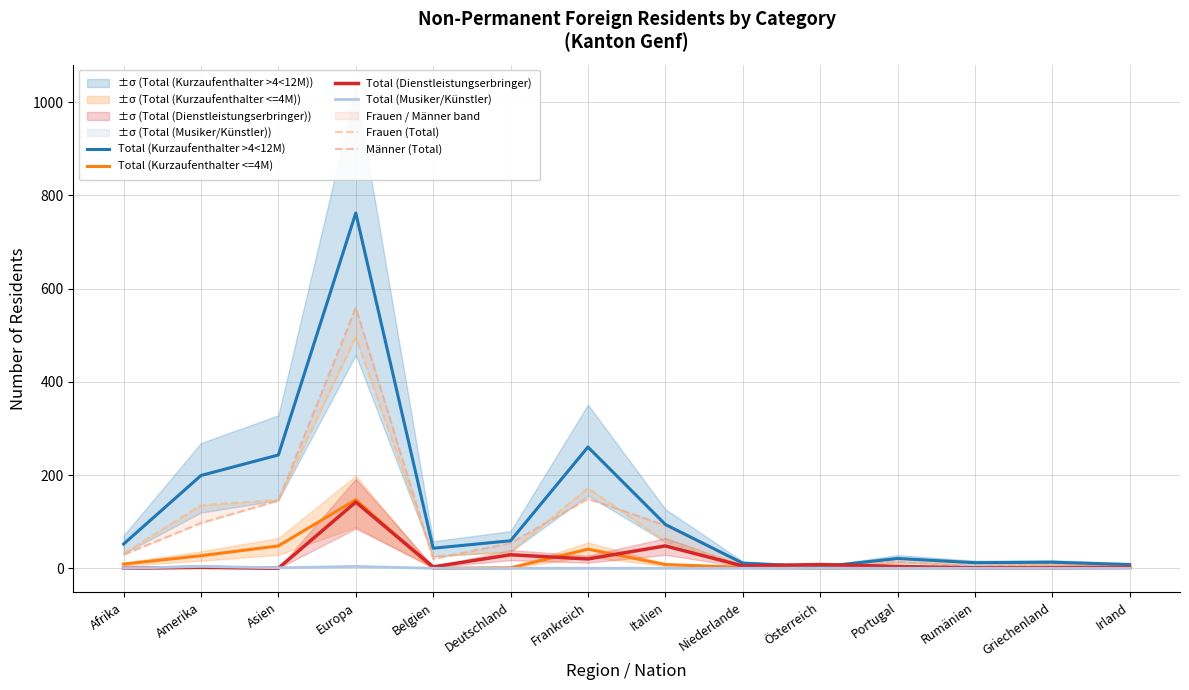

Where does the Frauen (Total) series first go above 32?

Amerika